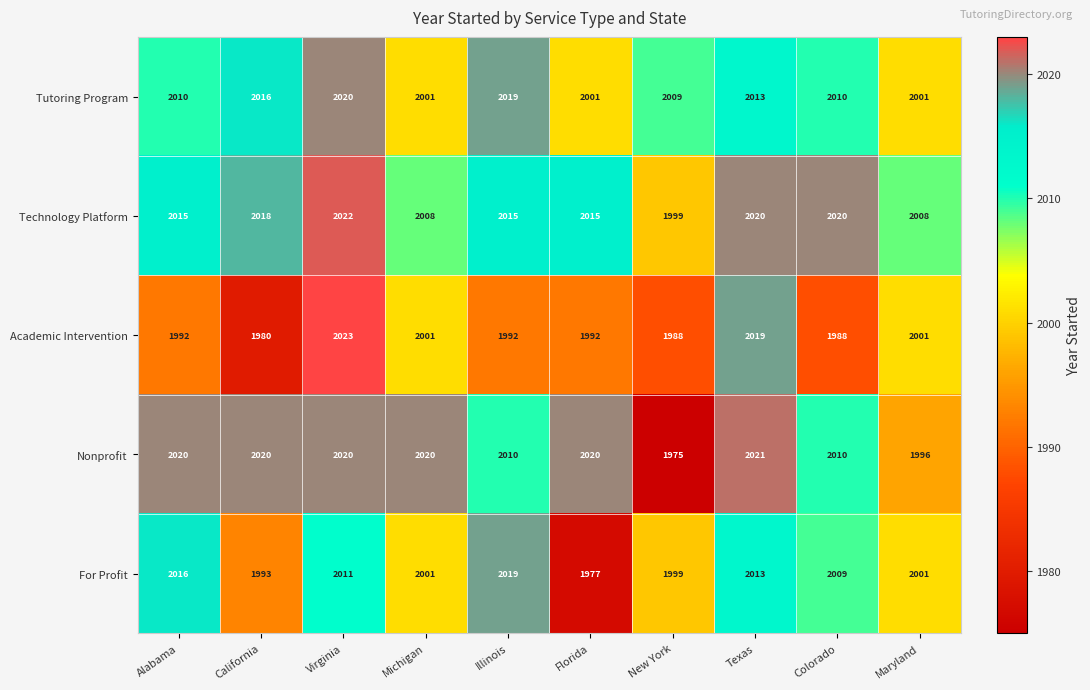

Which label corresponds to the smallest value in the chart?

New York